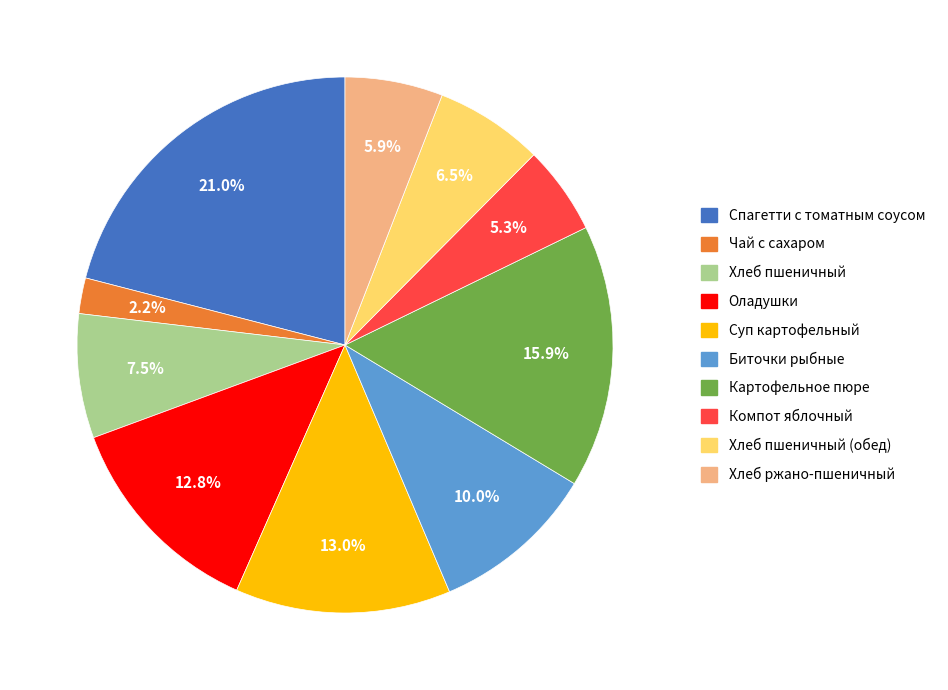

Does any single category account for the majority?

No